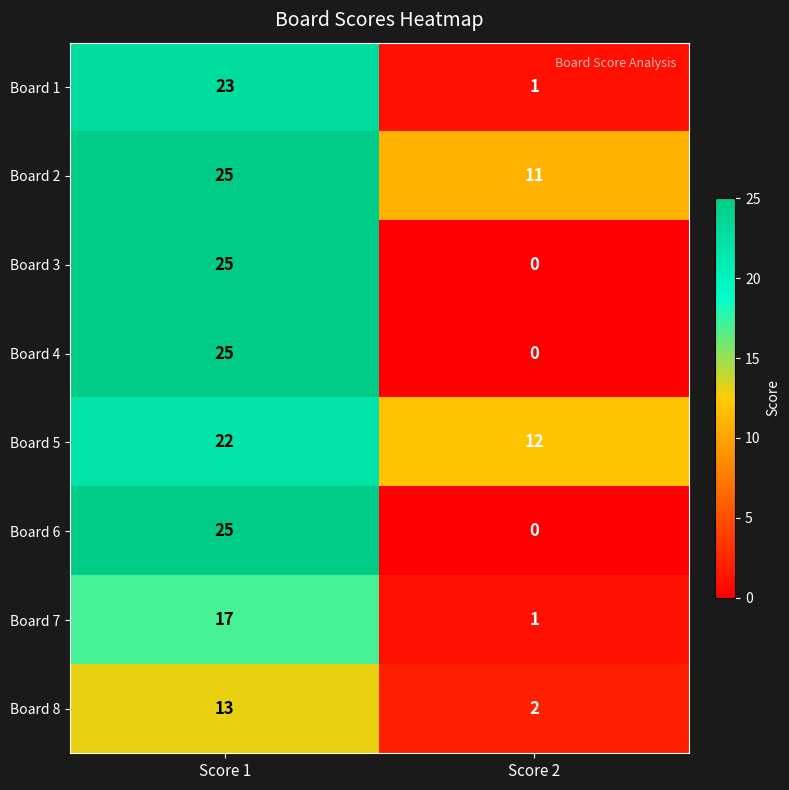

Reading left to right, extract all data points from this chart.

Board 1: Score 1=23	Score 2=1
Board 2: Score 1=25	Score 2=11
Board 3: Score 1=25	Score 2=0
Board 4: Score 1=25	Score 2=0
Board 5: Score 1=22	Score 2=12
Board 6: Score 1=25	Score 2=0
Board 7: Score 1=17	Score 2=1
Board 8: Score 1=13	Score 2=2